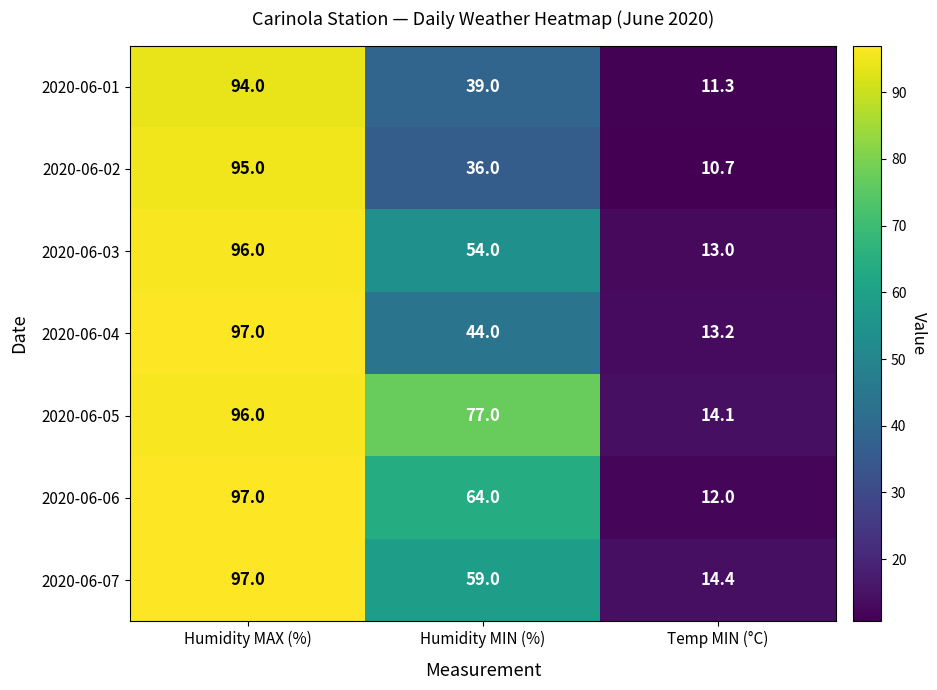

What is the difference between the maximum and second lowest values in the 2020-06-02 series?

59.0